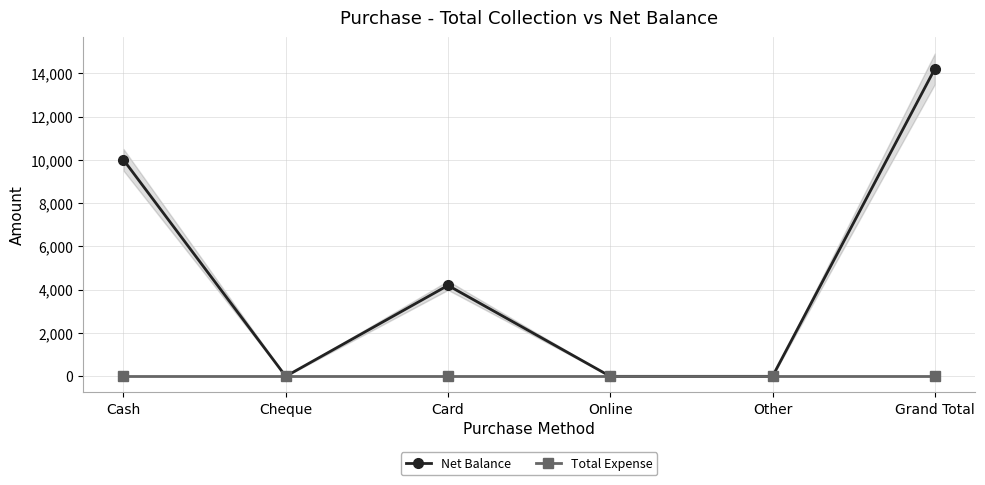

At how many categories does at least one series exceed 3444?

3